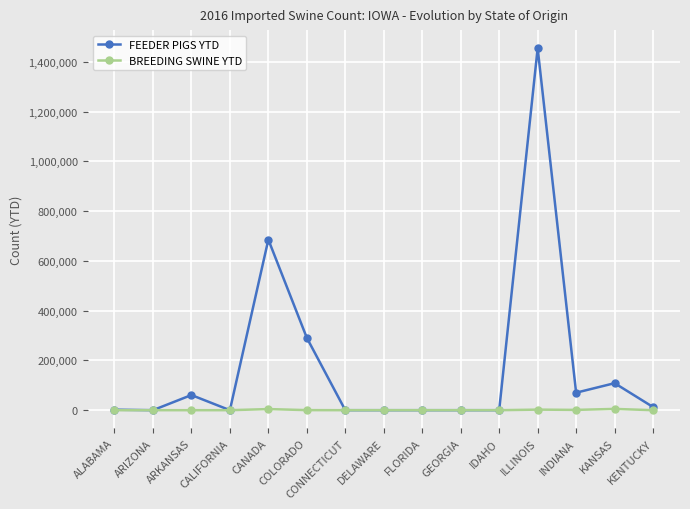

What is the difference between the second highest and second lowest values in the BREEDING SWINE YTD series?

4456